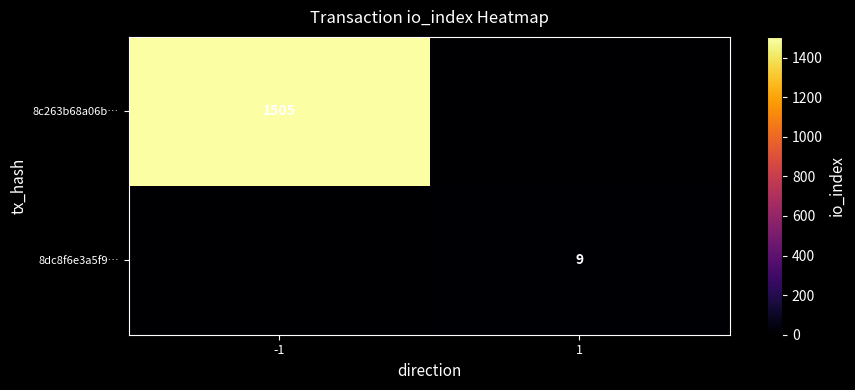

The 8dc8f6e3a5f9… series shows 9 at 1. True or false?

True